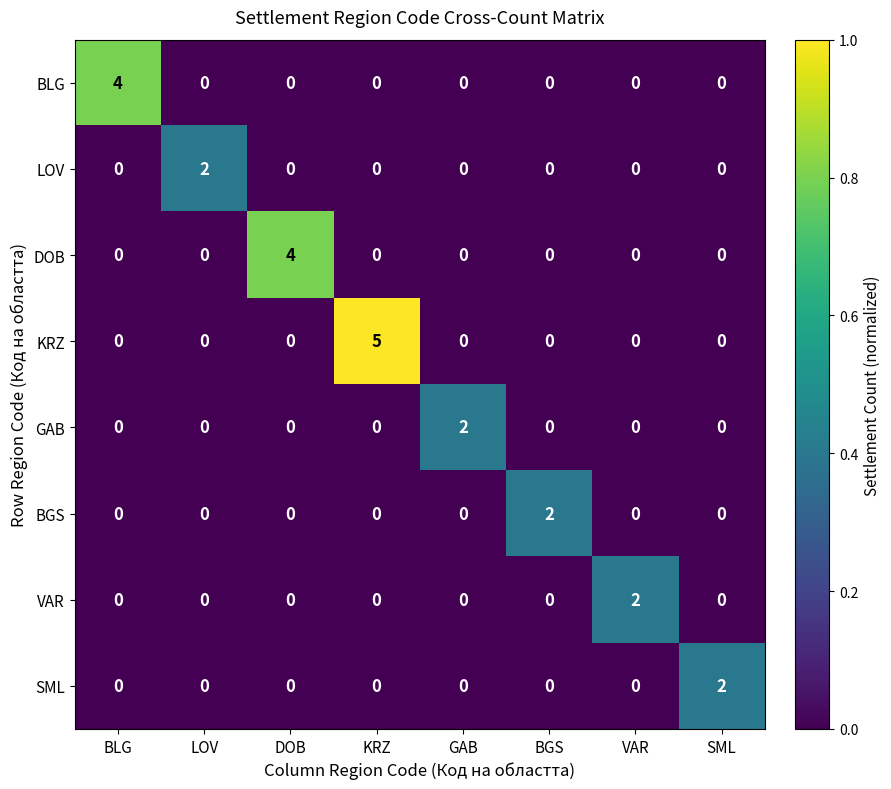

What is the total value across all series at BGS?

2